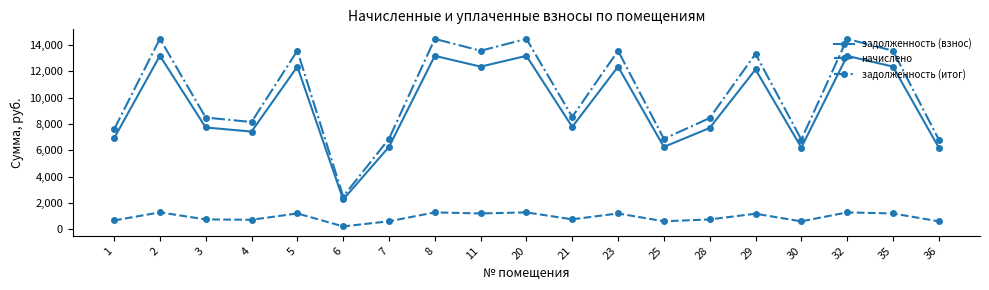

What is the average value of the начислено series?

920.9